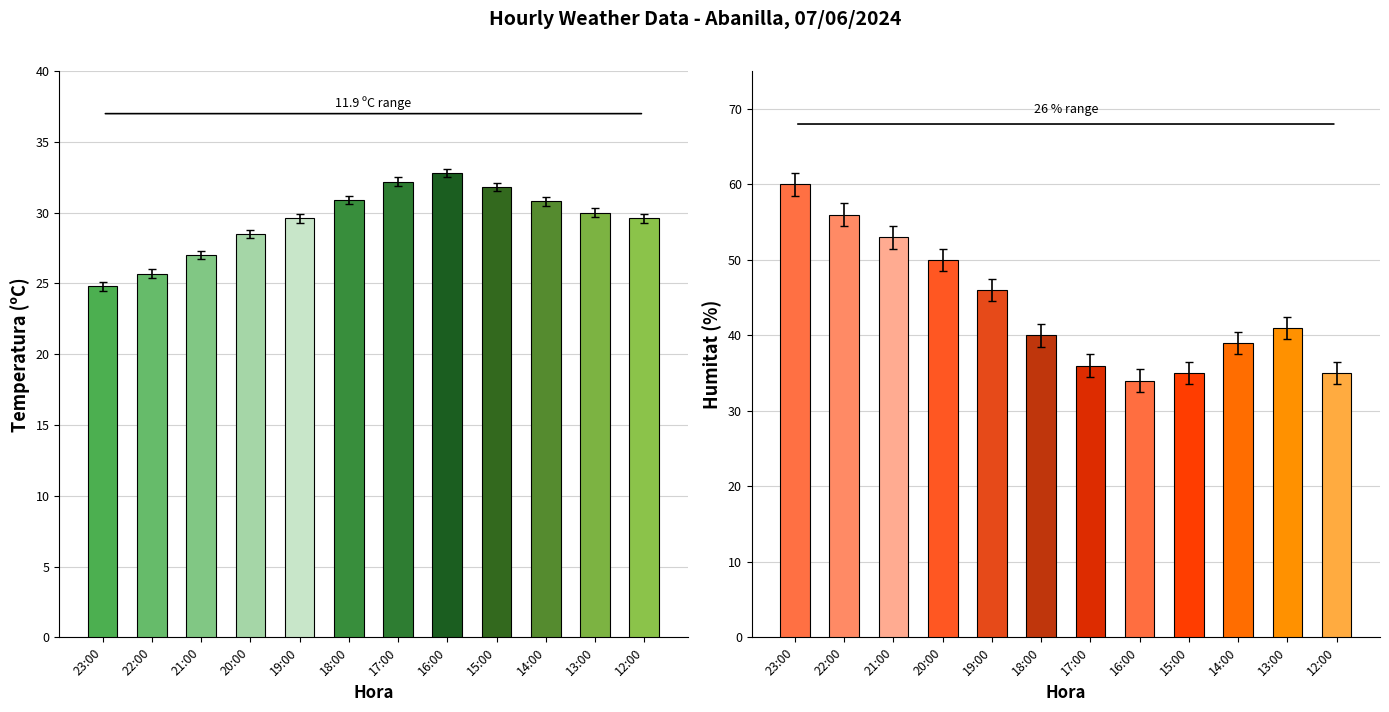

Which series has the largest total across all categories?

Humitat (%)